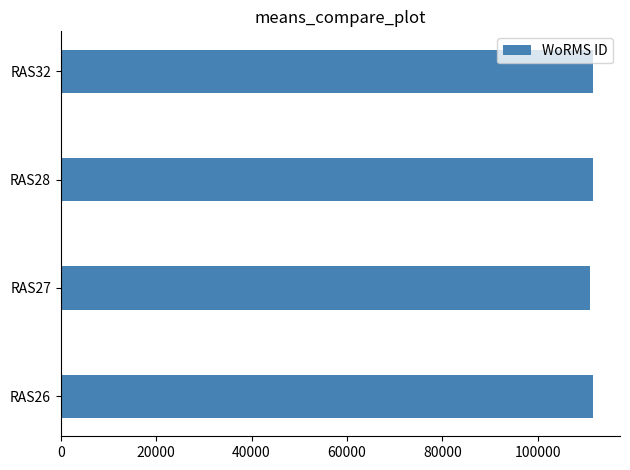

What is the sum of all values?

445878